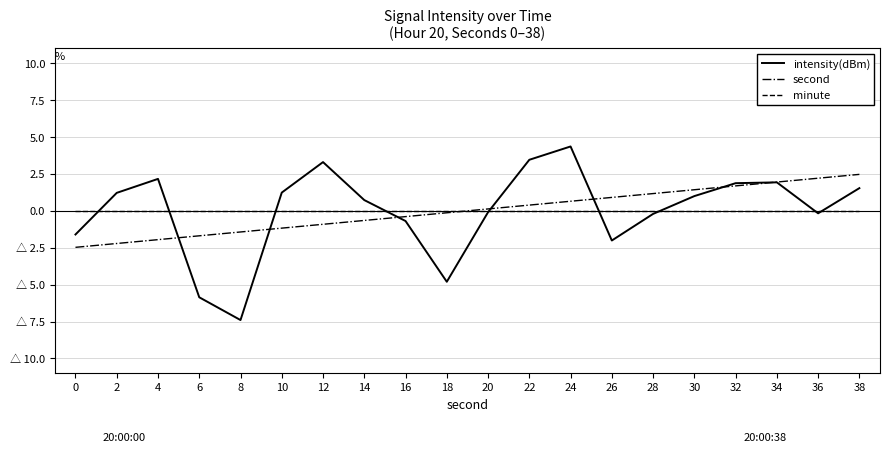

What is the difference between the highest and lowest values at 36?

2.4